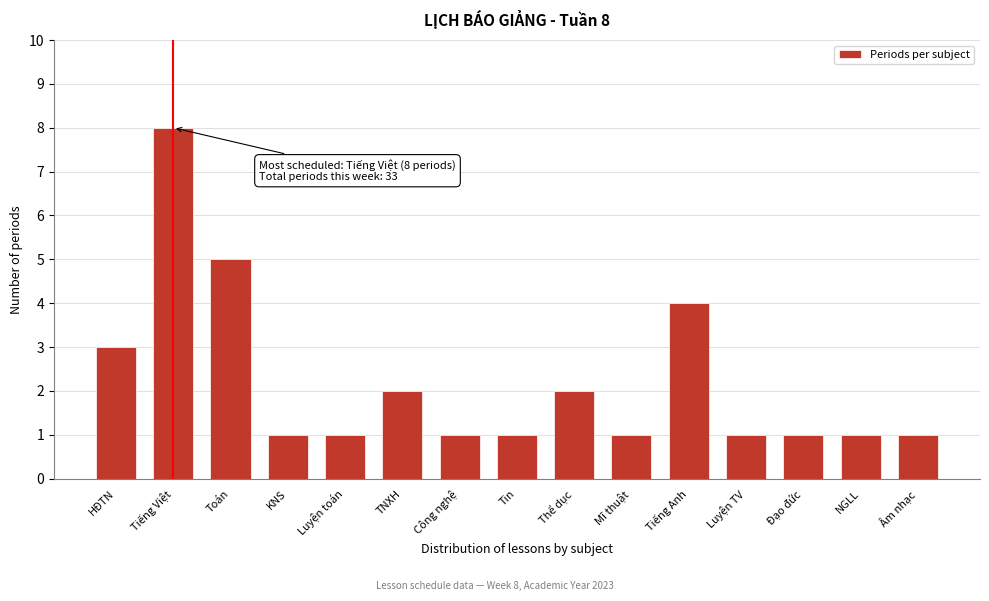

Reading left to right, transcribe all the data shown in this chart.

3	8	5	1	1	2	1	1	2	1	4	1	1	1	1